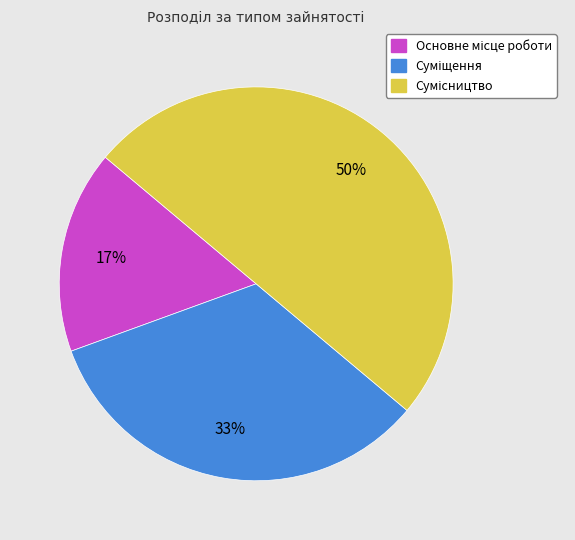

How many segments does this pie chart have?

3